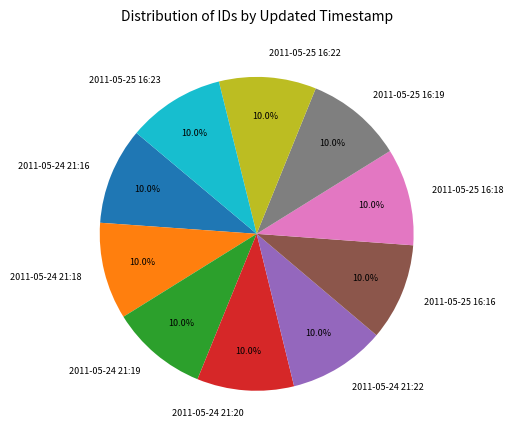

To the nearest percent, what portion does 2011-05-24 21:20 represent?

10%